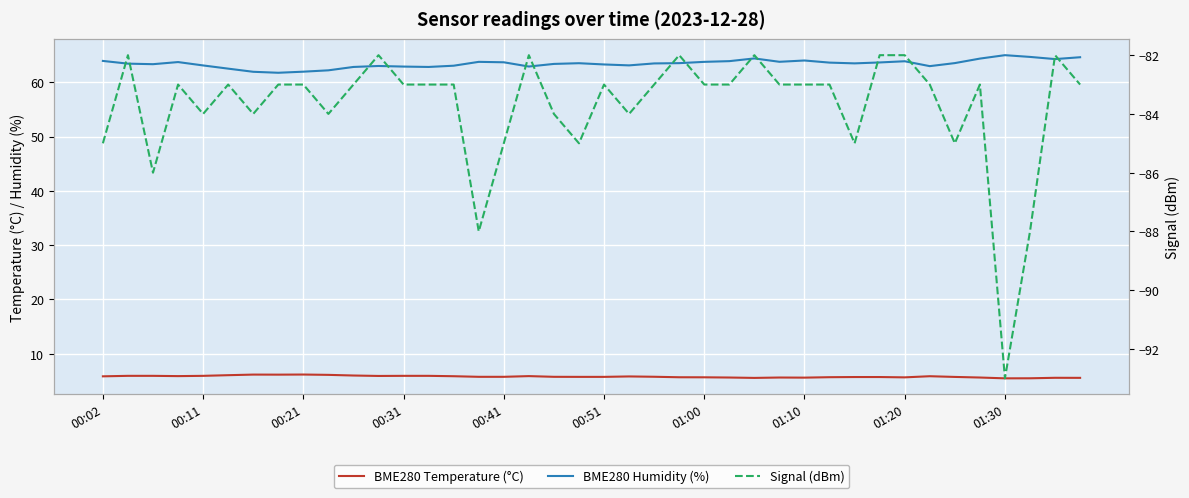

Count the number of categories in the chart.

40